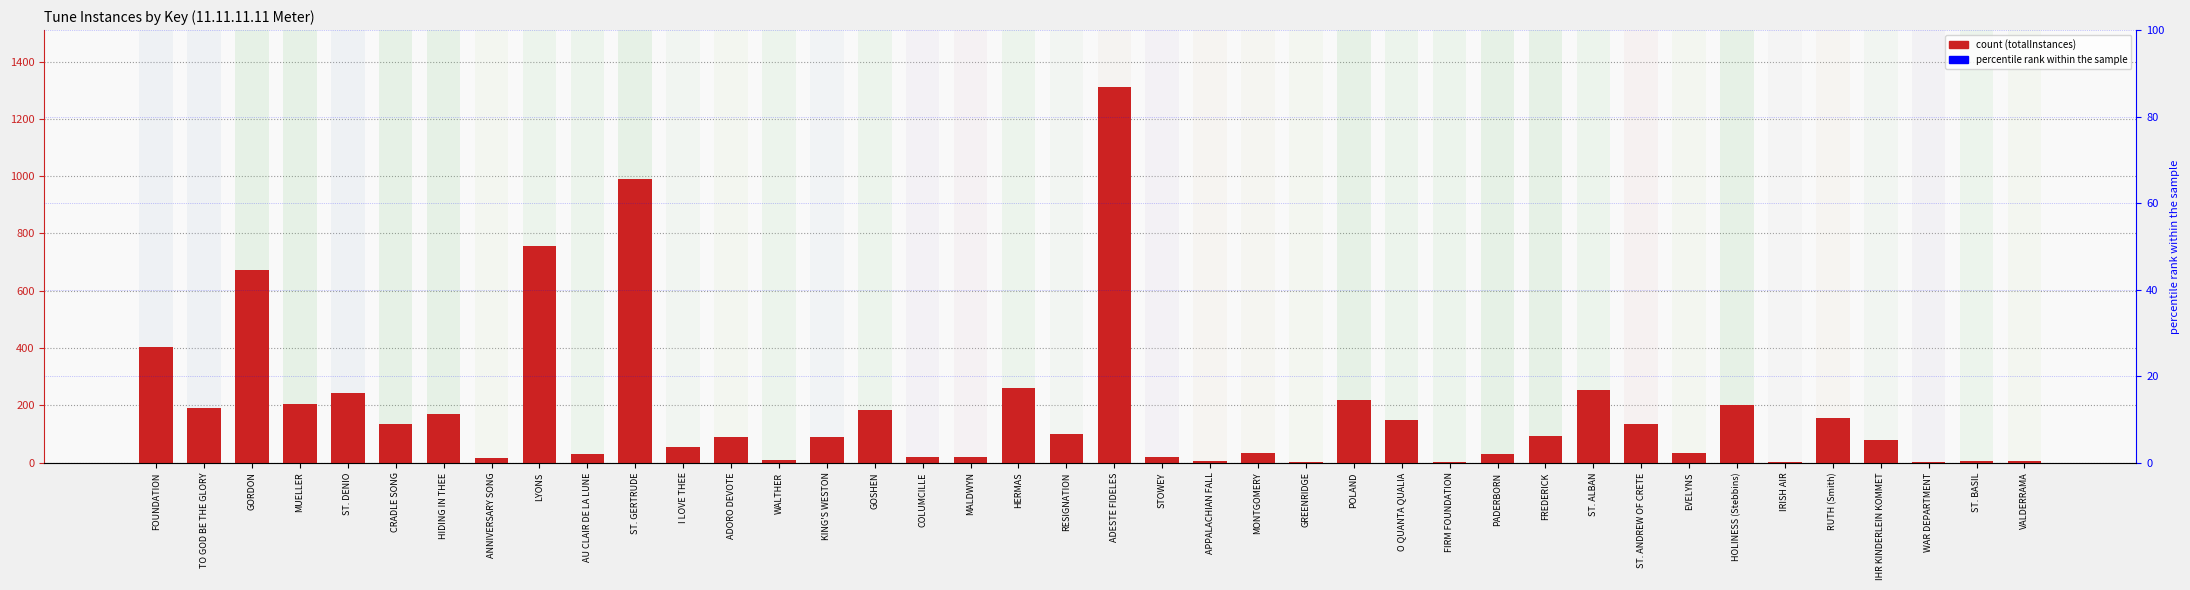

What is the difference between the maximum and minimum values?

1311